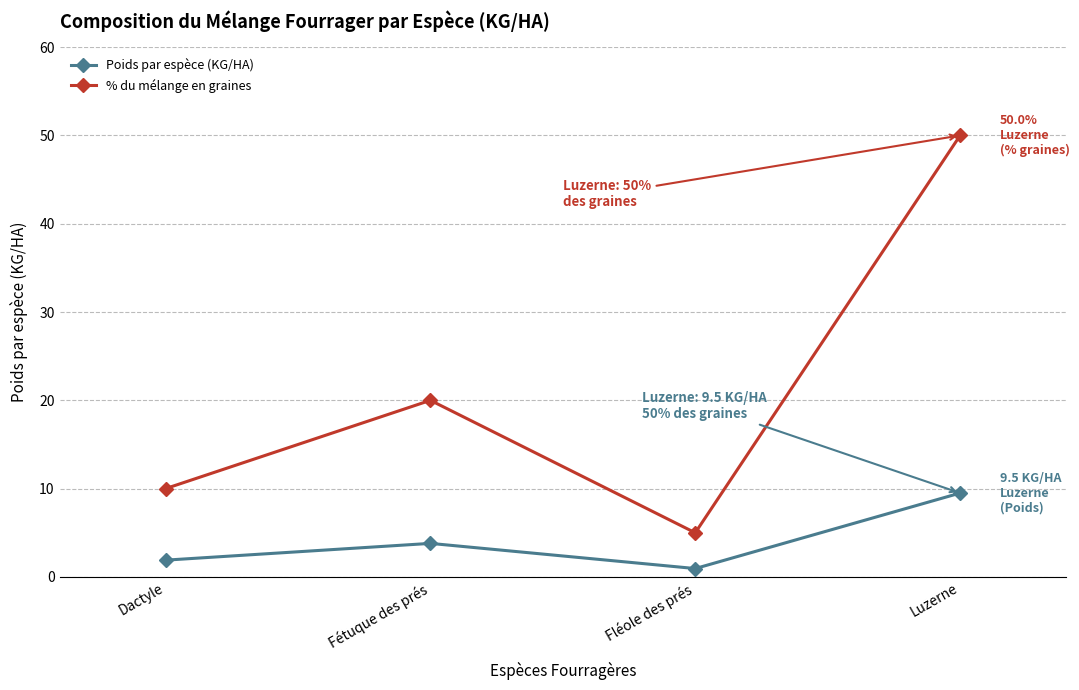

Is it true that % du mélange en graines equals 34.8 at Fétuque des prés?

False